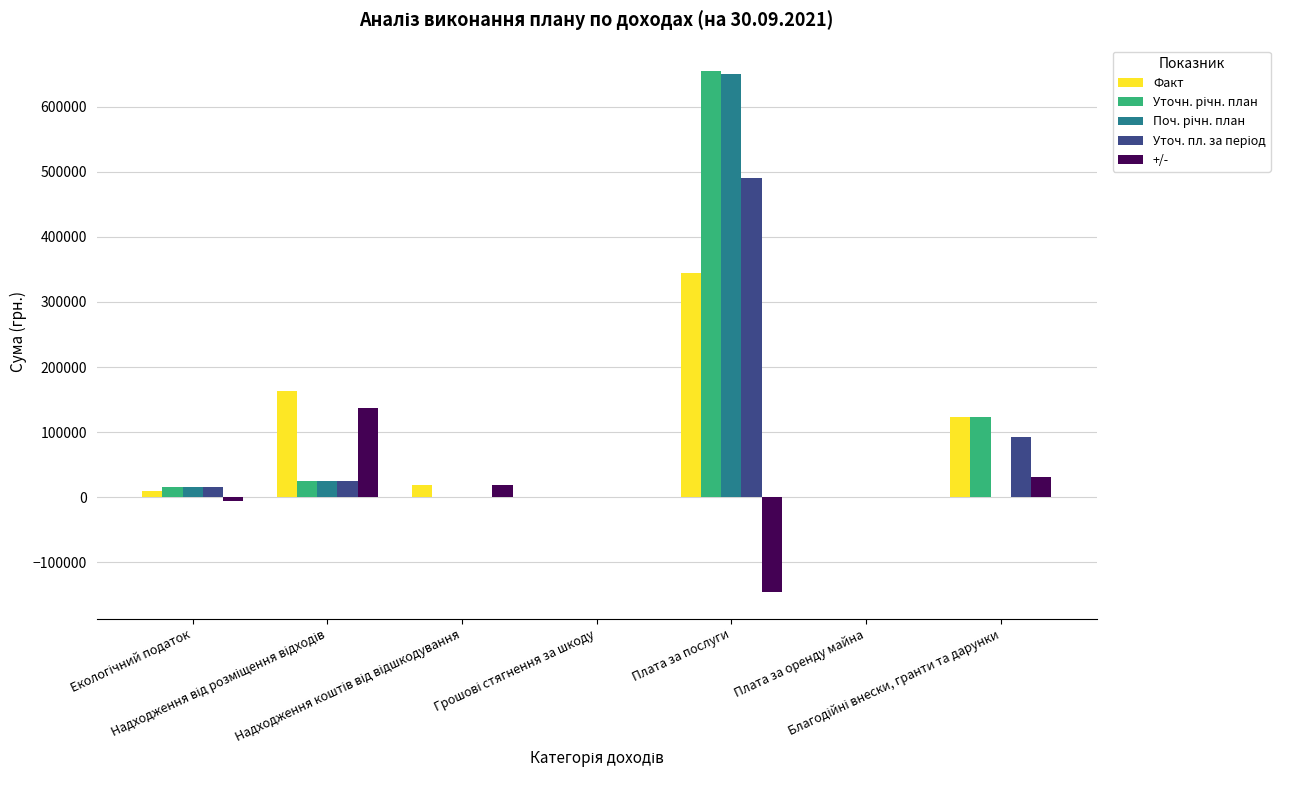

At which category does the chart reach its peak across all series?

Плата за послуги